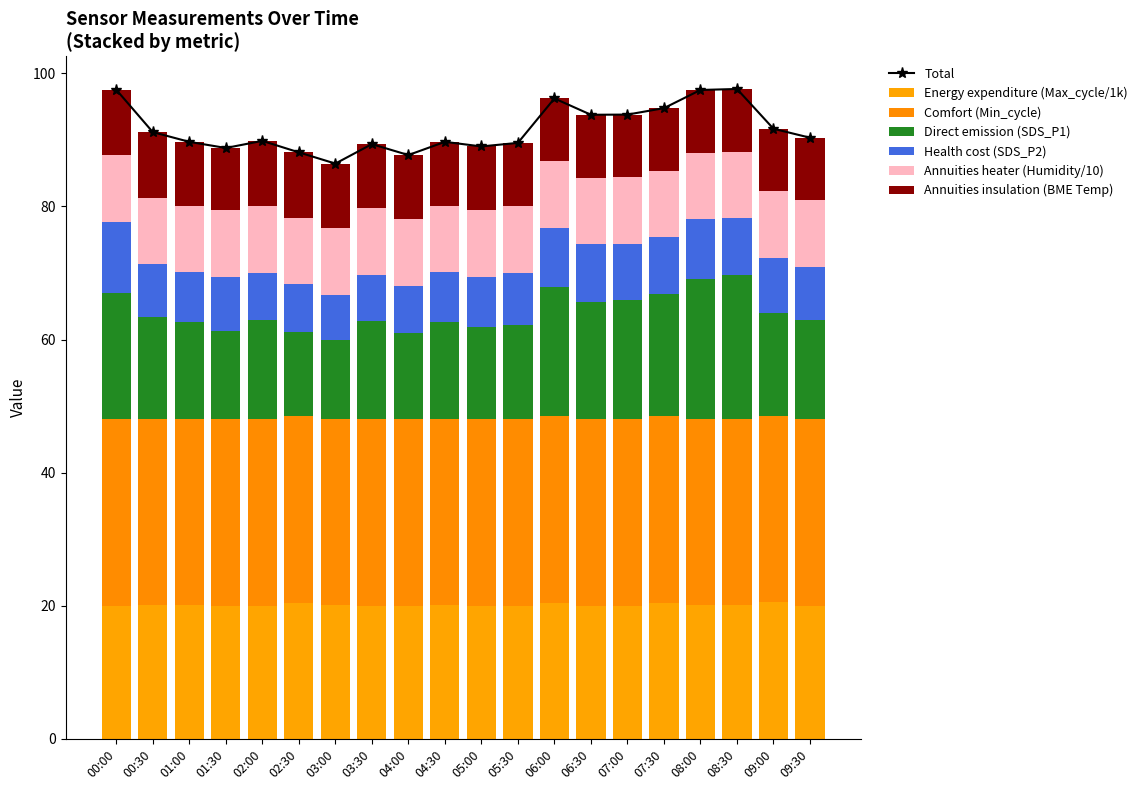

True or false: Max_cycle has a value of 5.2 at 08:00.

False